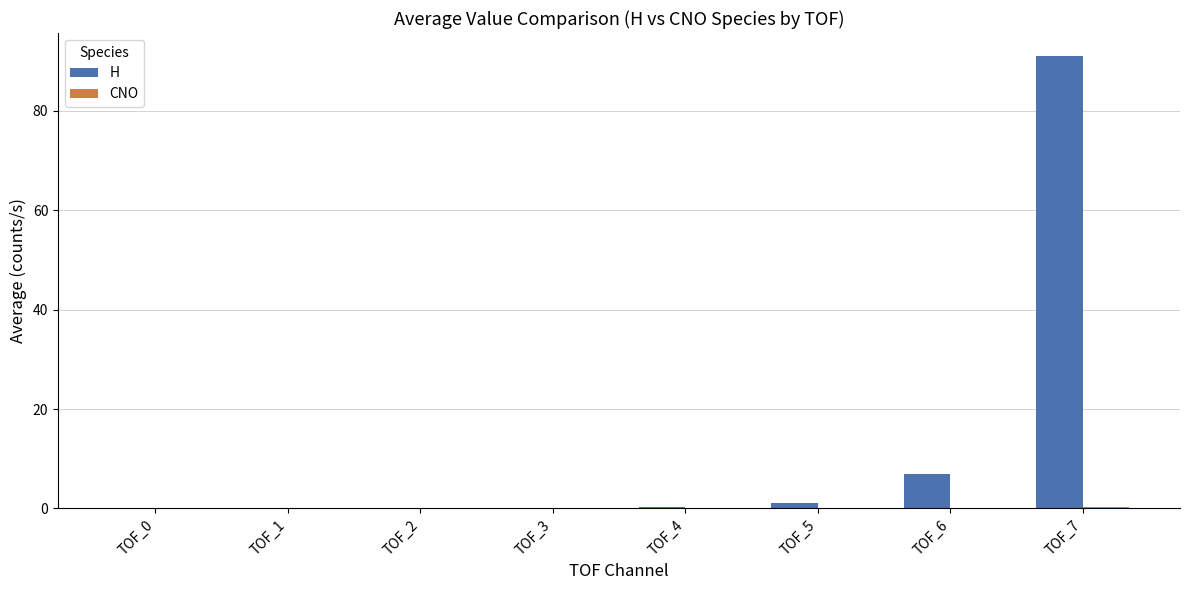

What is the highest value of the H series?

91.1